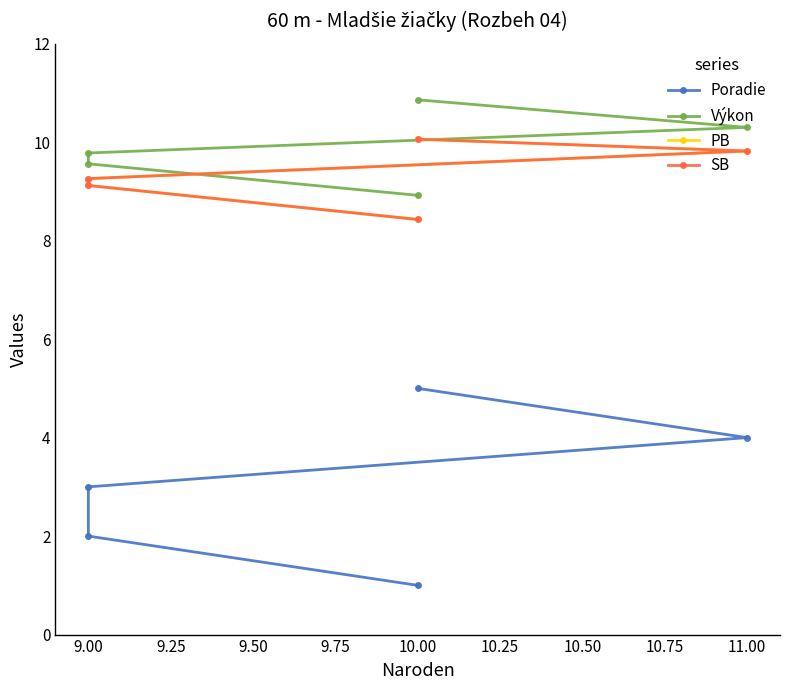

Is it true that Výkon equals 16.0 at 9.00?

False